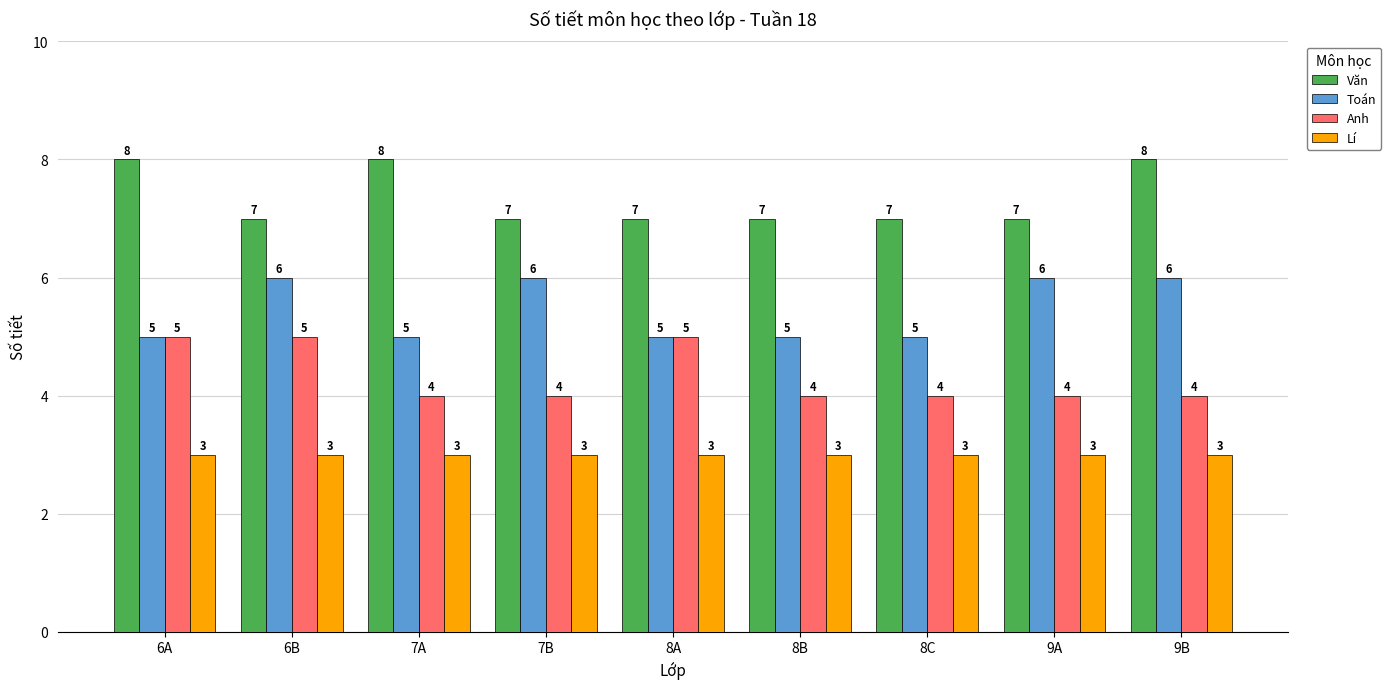

The value of Lí at 8A is 3. True or false?

True